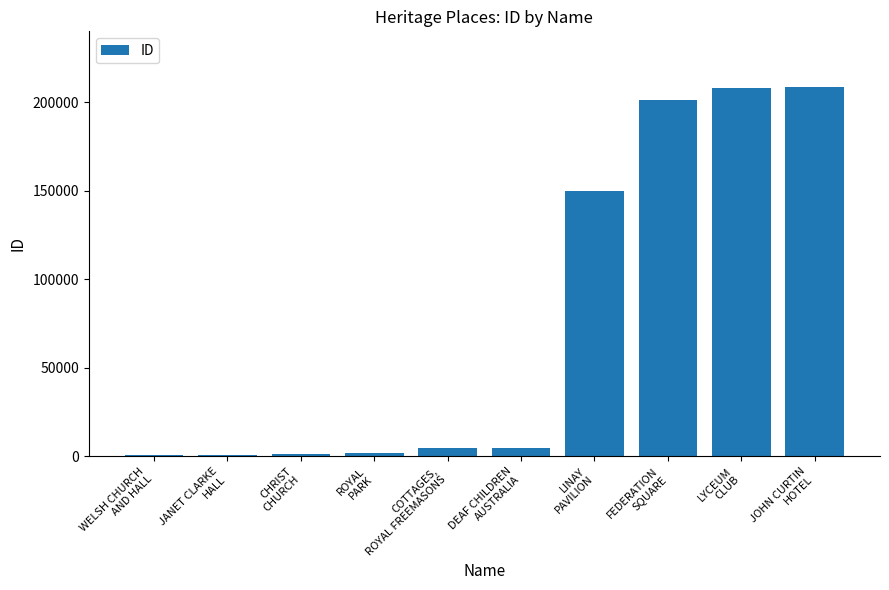

Are the bars grouped side by side (vs. stacked)?

No